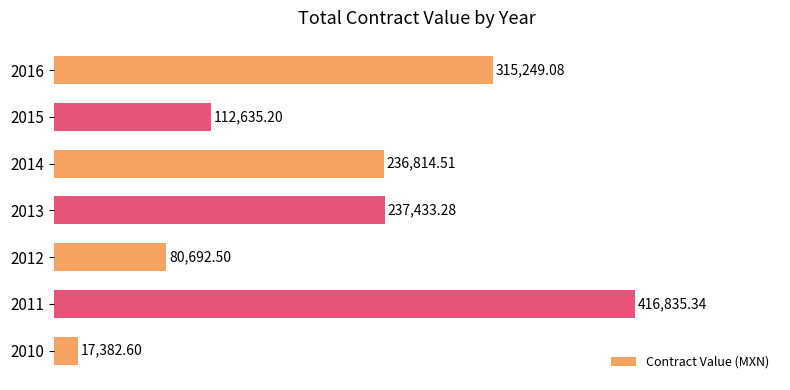

What is the minimum value shown in the chart?

17382.6